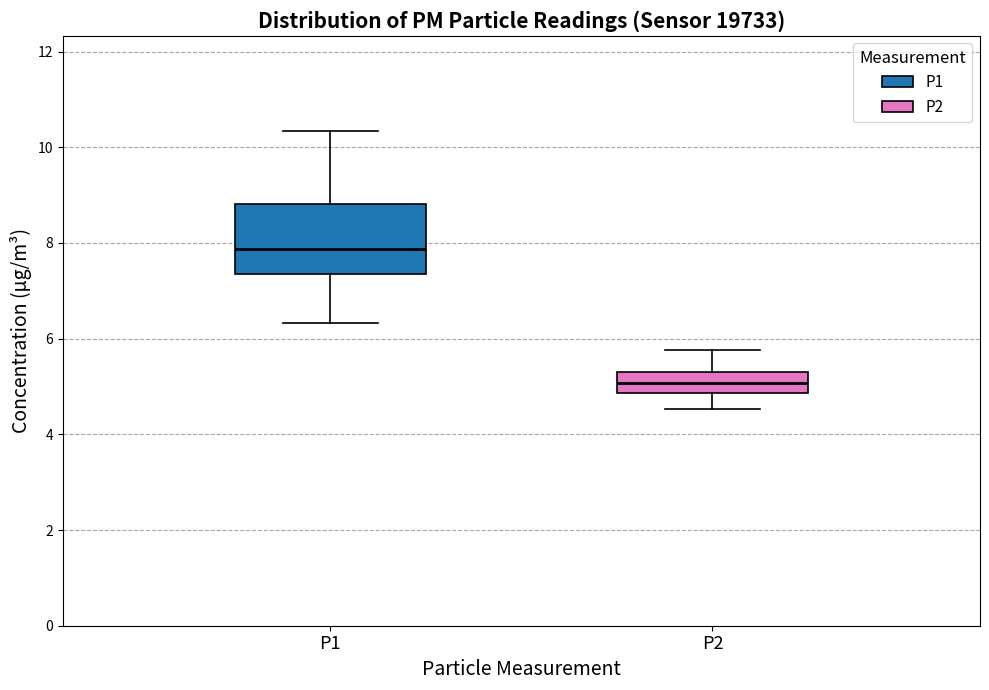

Reading left to right, read every box against the y-axis: the position of its median line, the range the box covers, and the ends of its whiskers. The values are not printed on the chart, so give them approximately, as read against the axis.

P1: median 7.8, box 7.4 to 8.8, whiskers 6.4 to 10.4
P2: median 5.0, box 4.8 to 5.4, whiskers 4.6 to 5.8